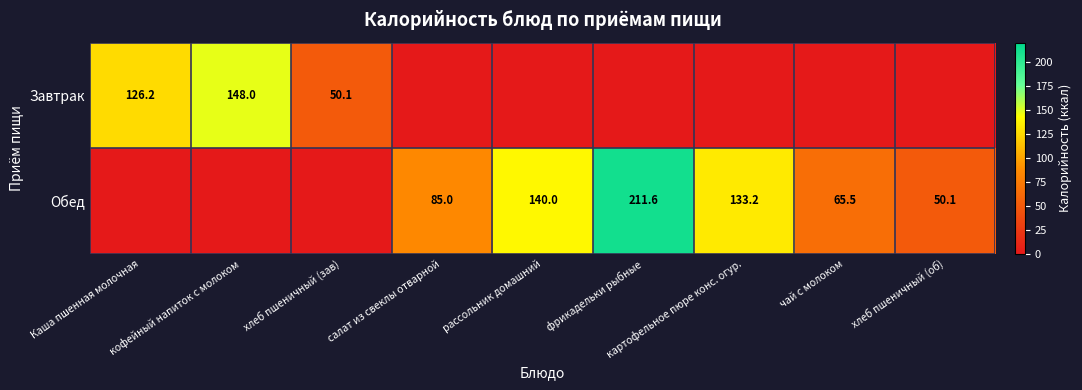

The Обед series shows 140.0 at рассольник домашний. True or false?

True